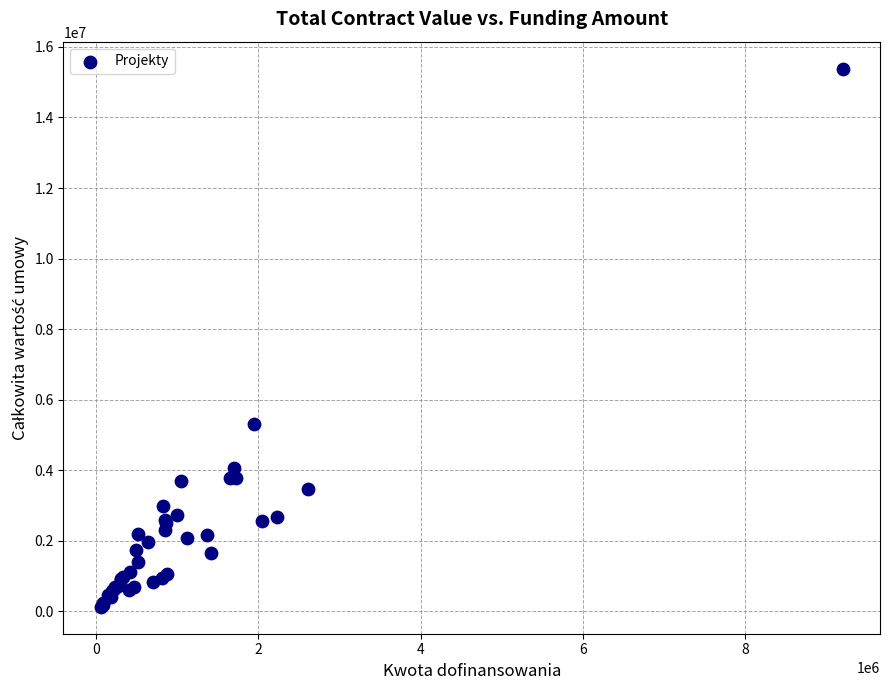

What Y value in the scatter plot is closest to 7758494?

5325900.0